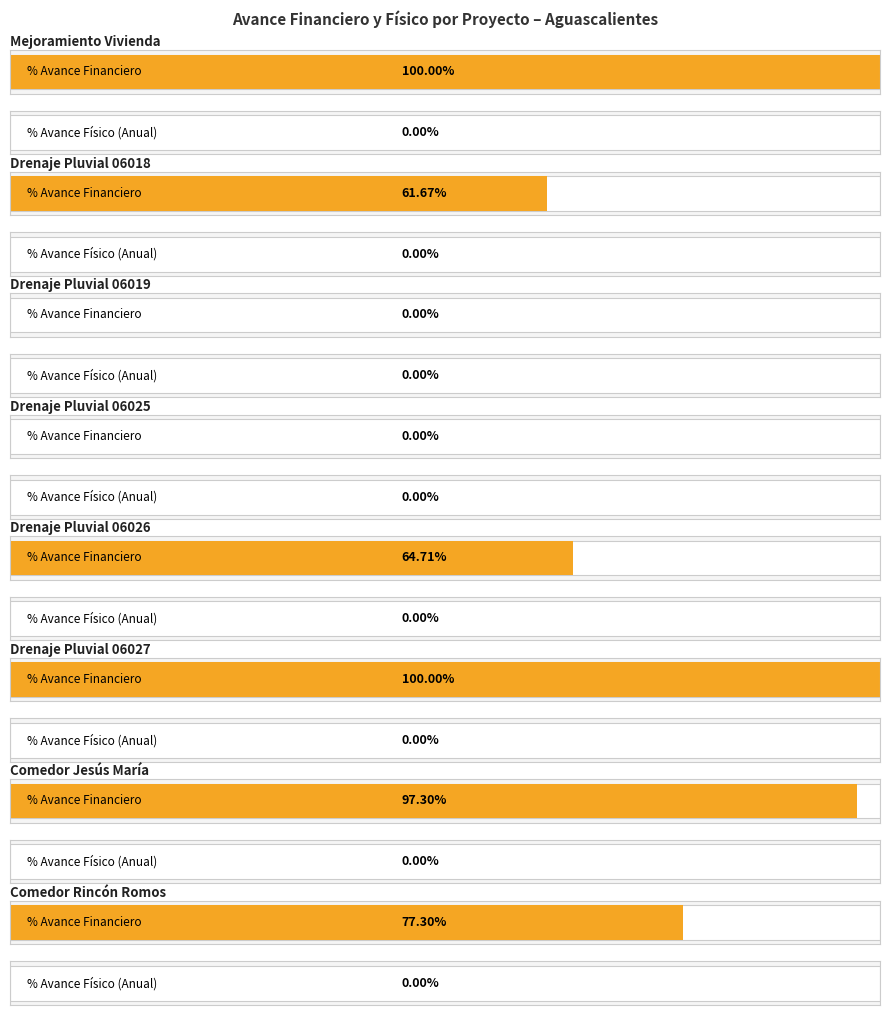

What is the difference between the second highest and minimum values in the % Avance series?

100.0